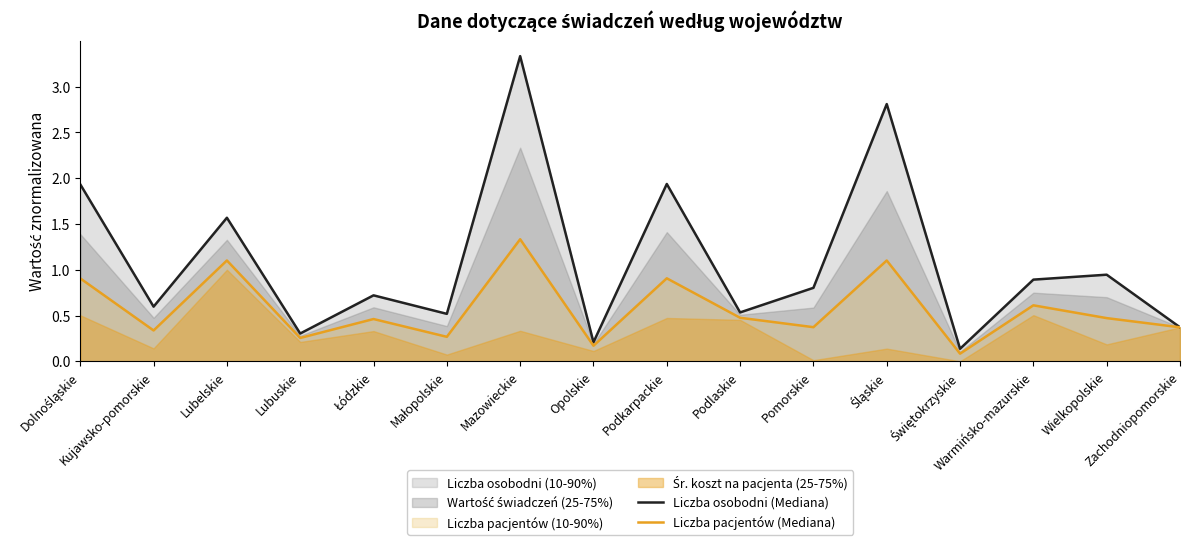

Rank the series by their average value, from highest to lowest.

Liczba osobodni (Mediana), Liczba pacjentów (Mediana)